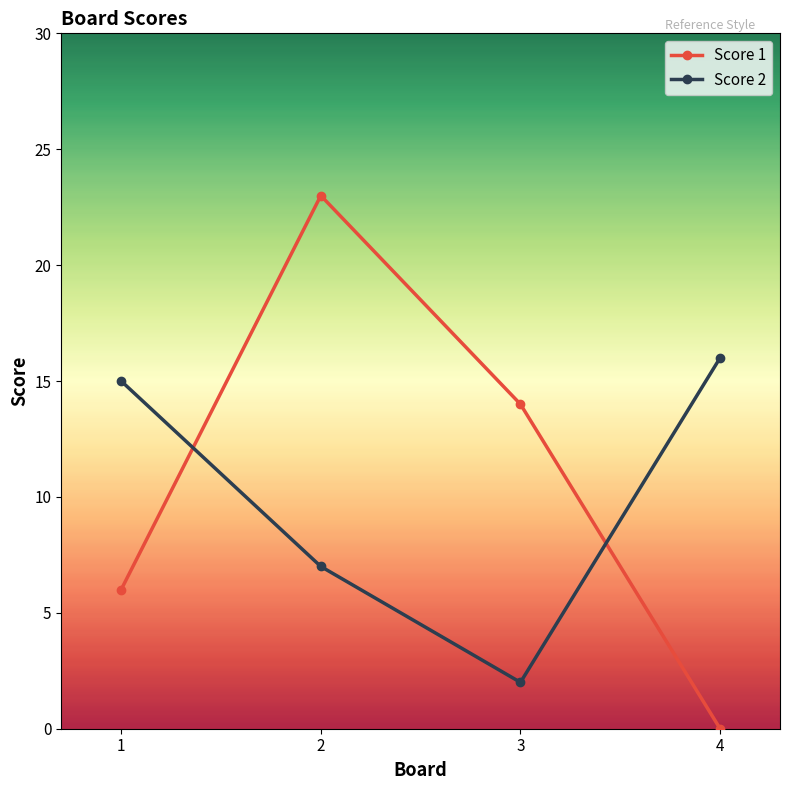

How many lines are shown in the chart?

2